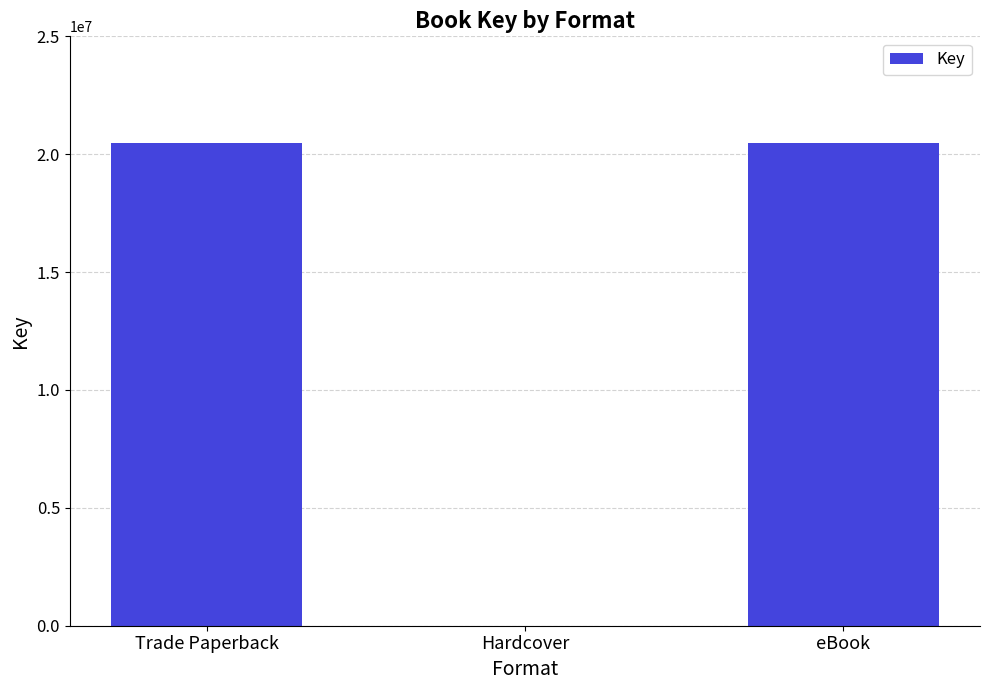

Between eBook and Hardcover, which is larger?

eBook